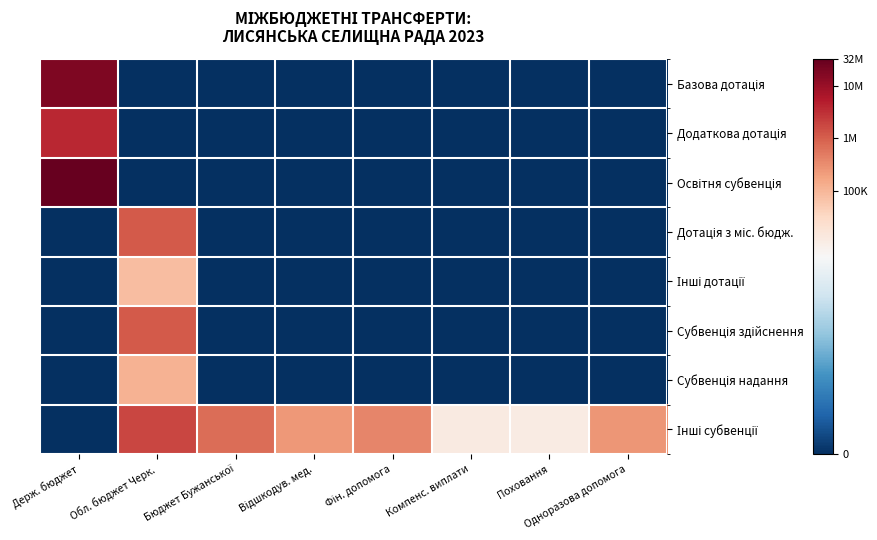

What is the spread (max minus min) of values at Одноразова допомога?

12.4